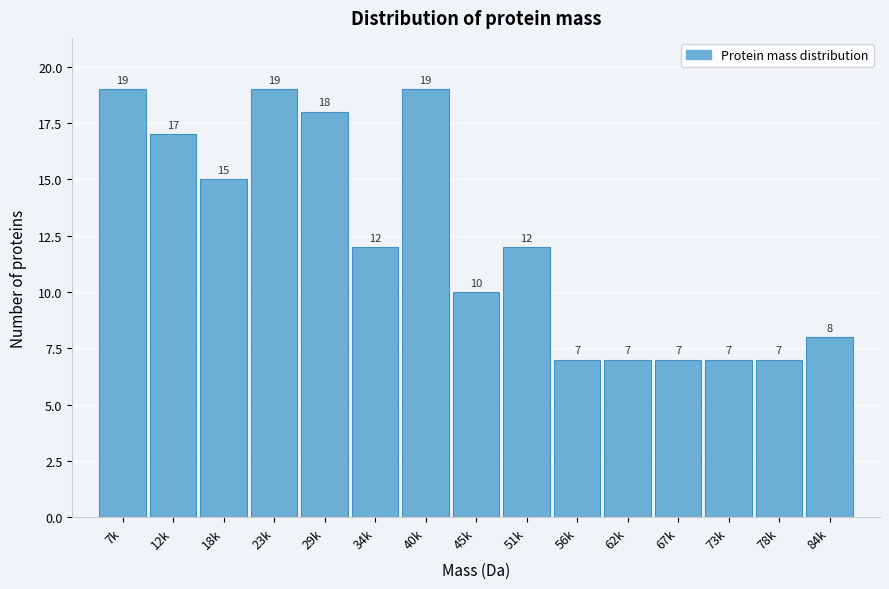

Reading left to right, what are all the values shown in this chart?

19	17	15	19	18	12	19	10	12	7	7	7	7	7	8